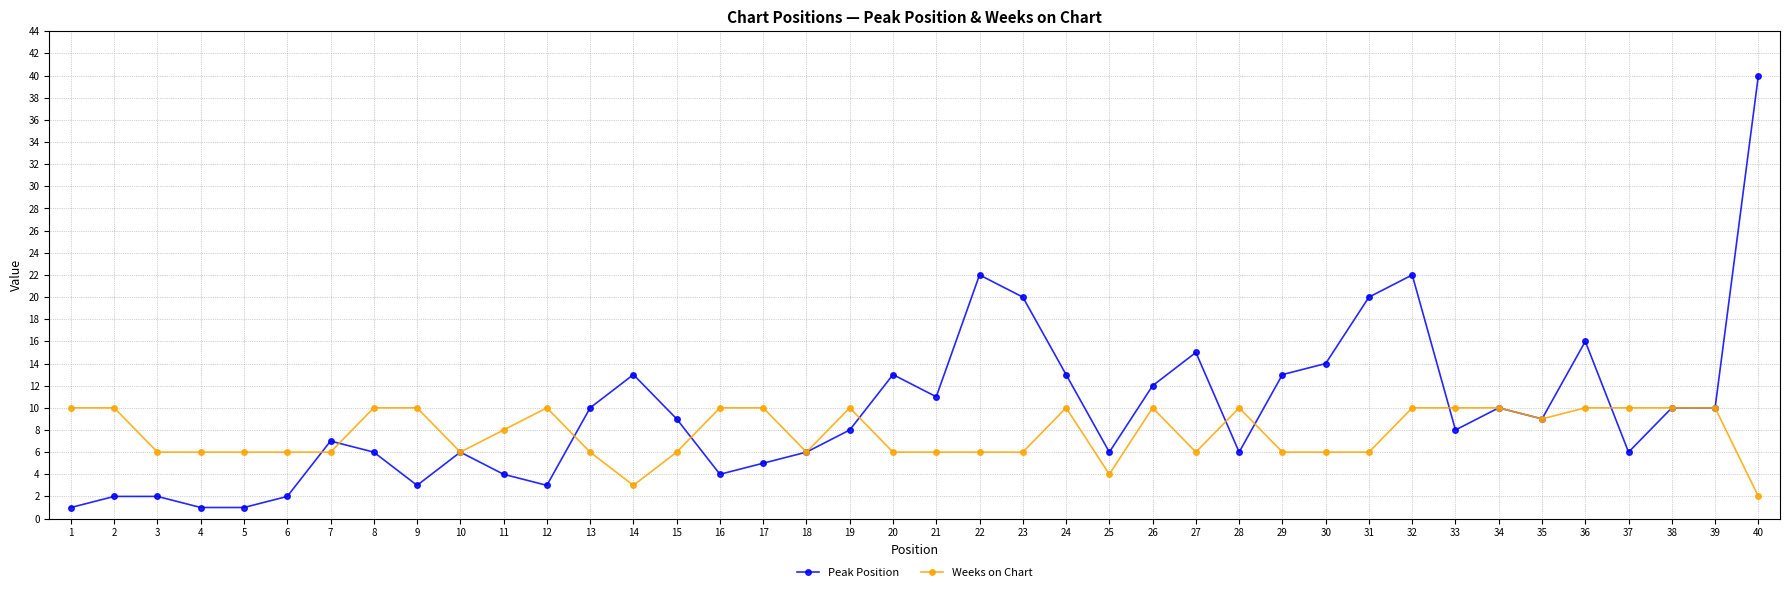

Rank the series by their average value, from highest to lowest.

Peak Position, Weeks on Chart